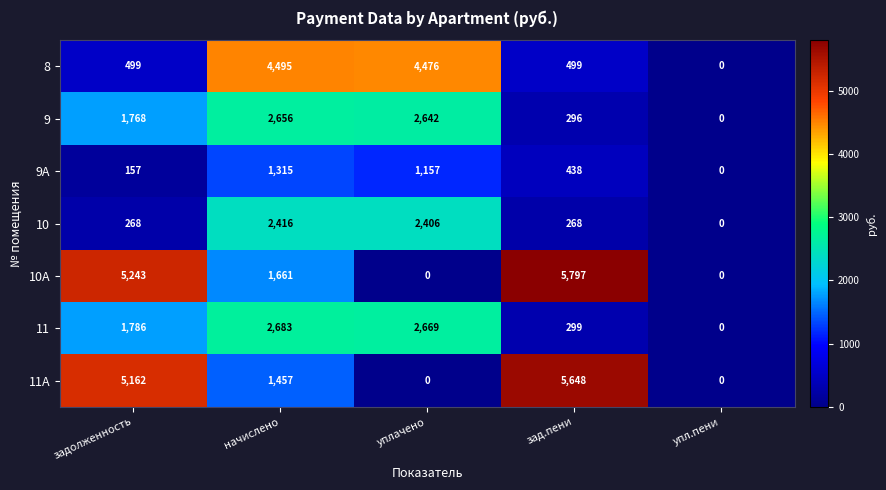

What is the total value across all series at зад.пени?

13245